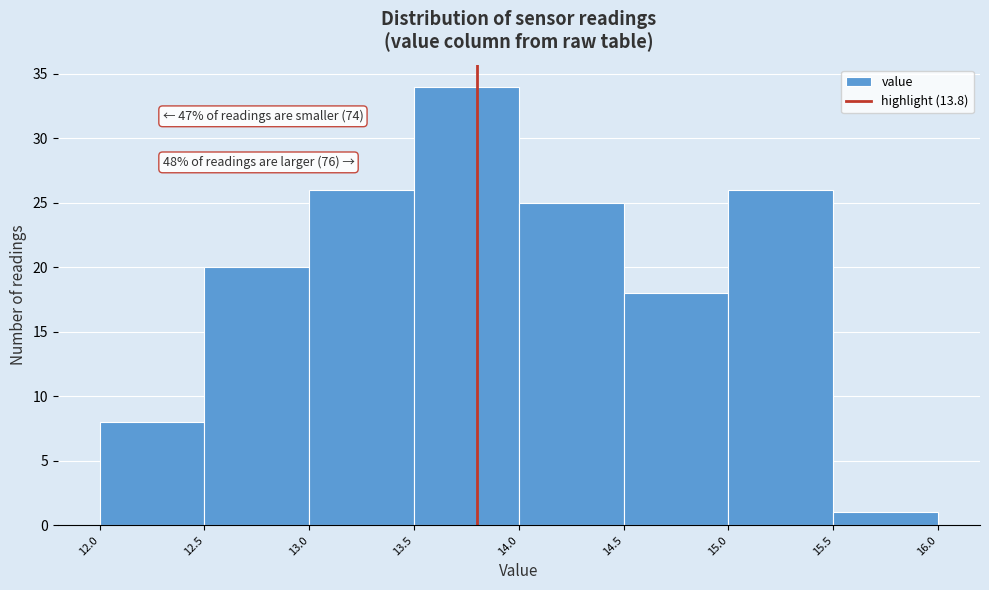

Which range on the x-axis has the tallest bar?

13.5 to 14.0